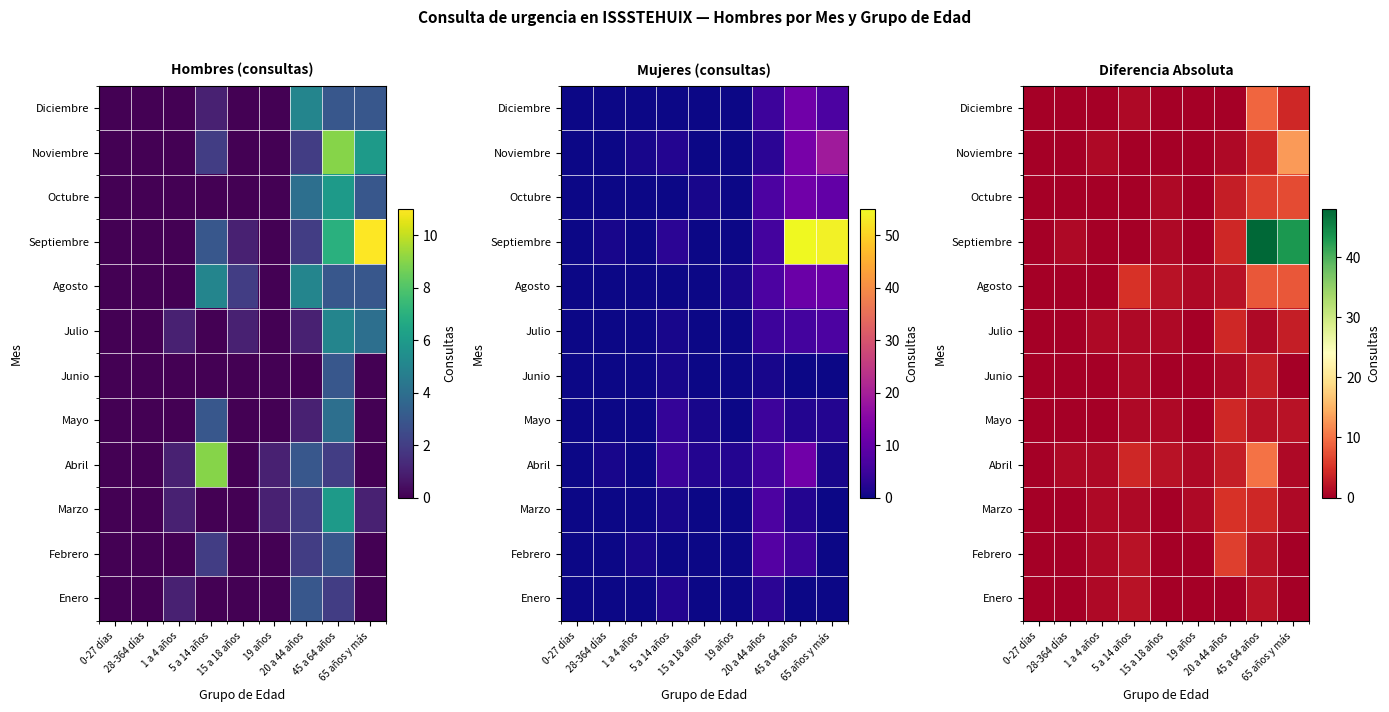

What is the spread (max minus min) of values at 20 a 44 años?

6